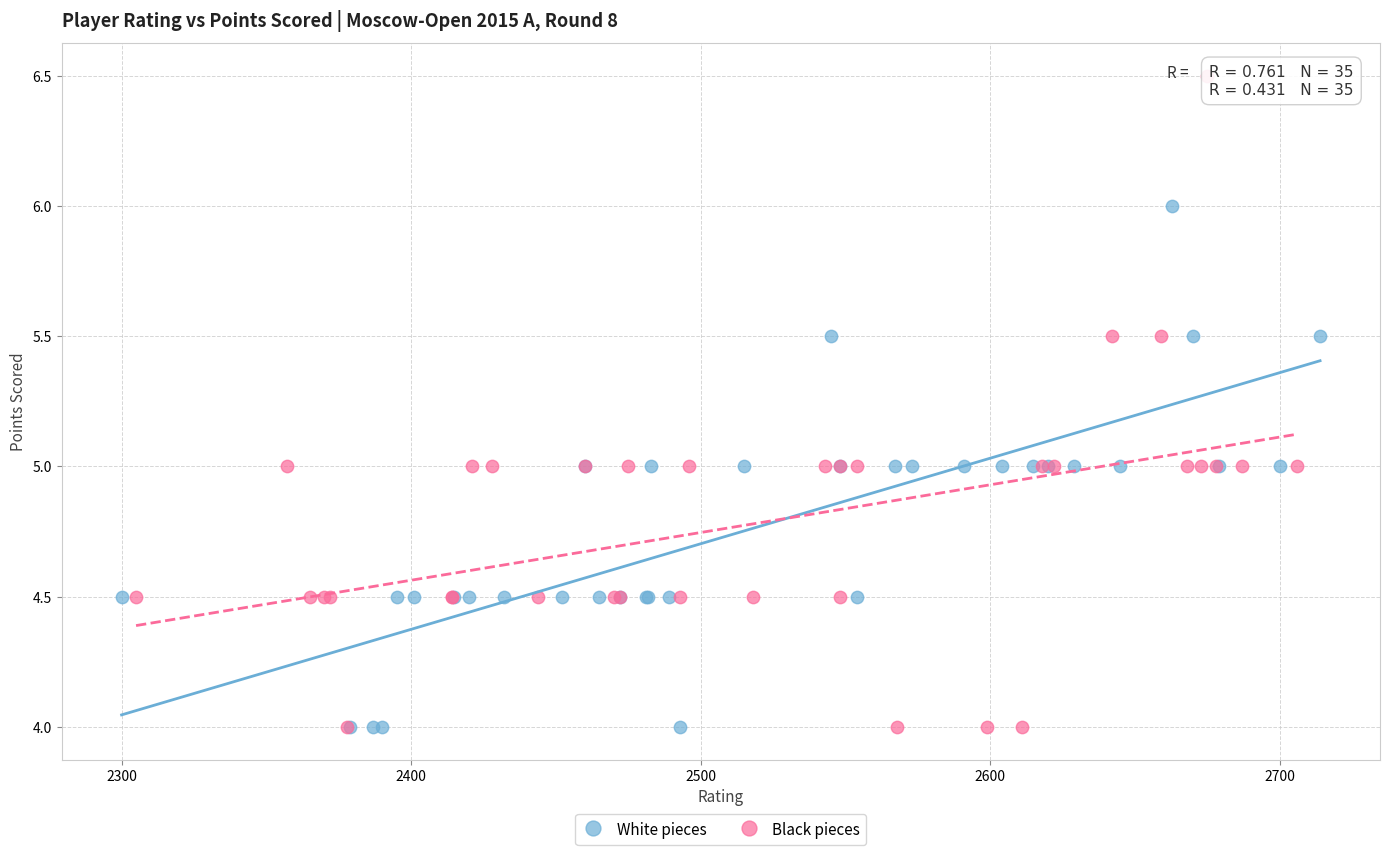

What are all the series names shown in the legend?

White pieces, Black pieces